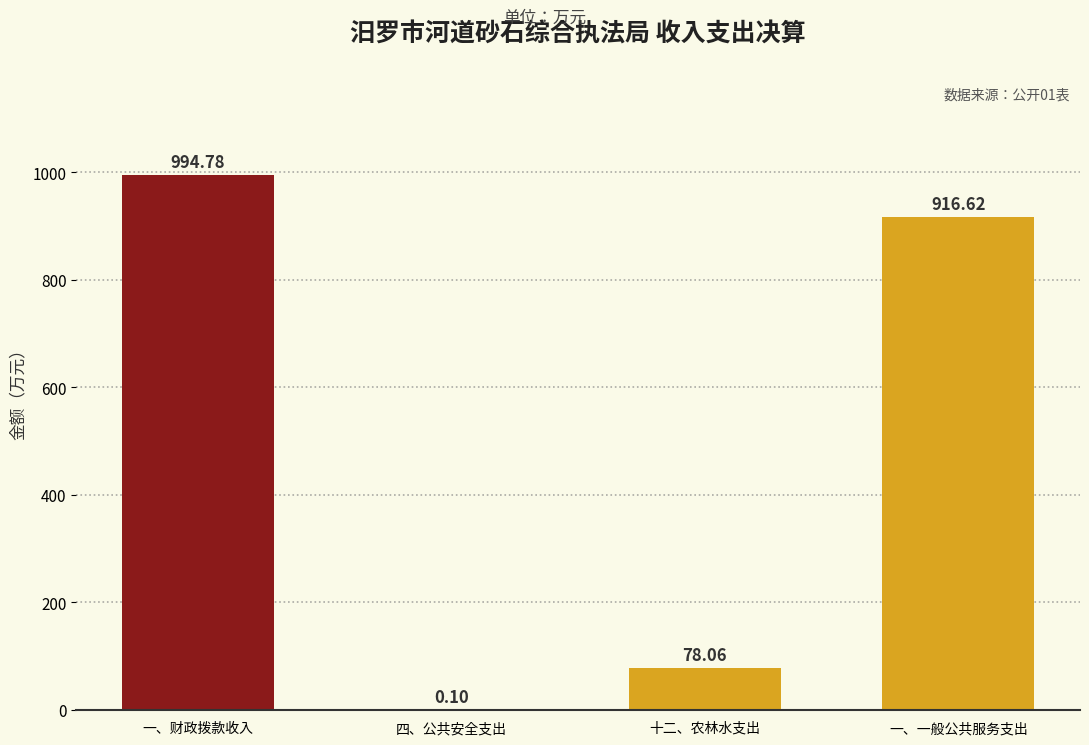

At which category does the chart reach its peak across all series?

一、财政拨款收入